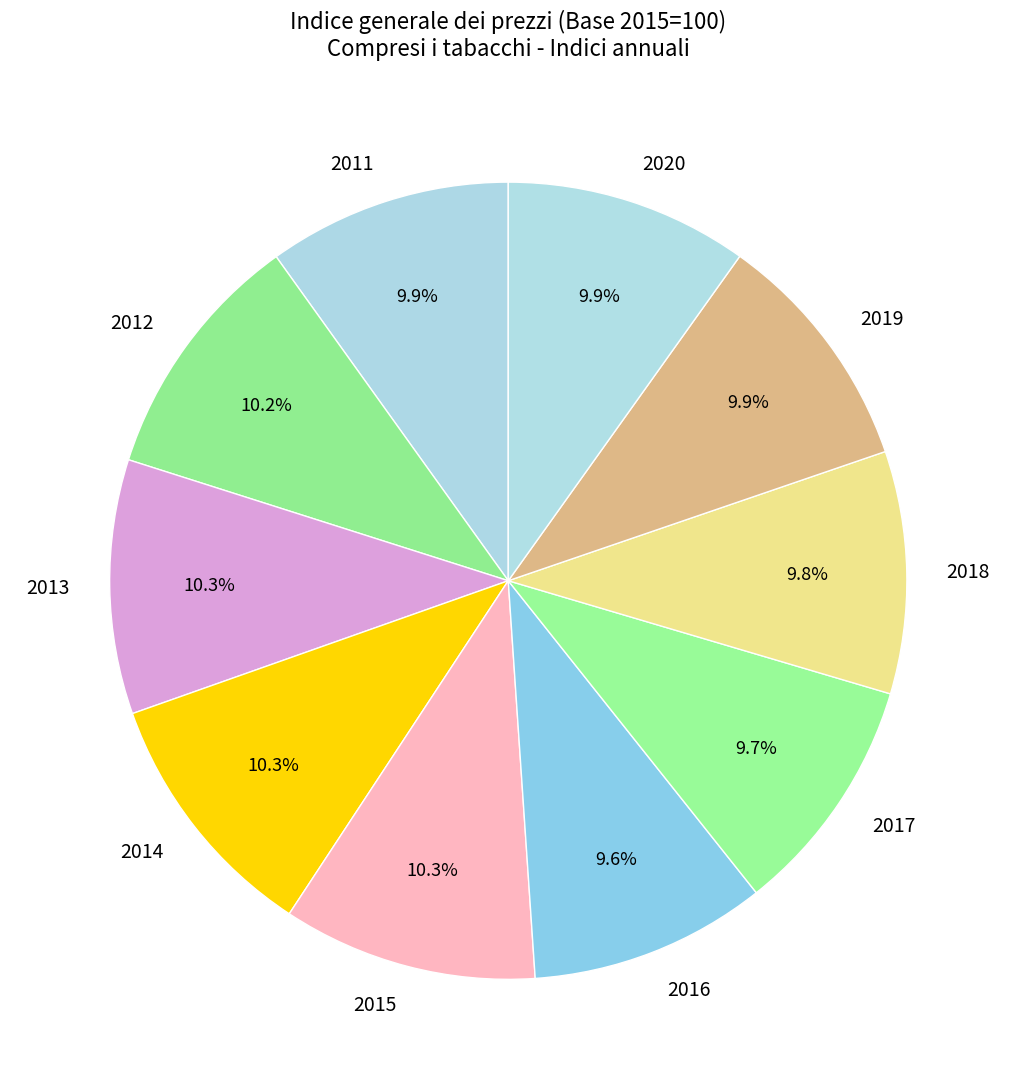

Is there a majority slice in this chart?

No